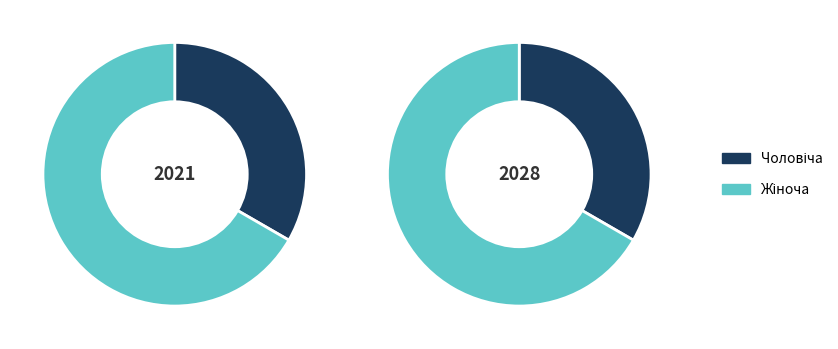

Which slice is the smallest?

Чоловіча